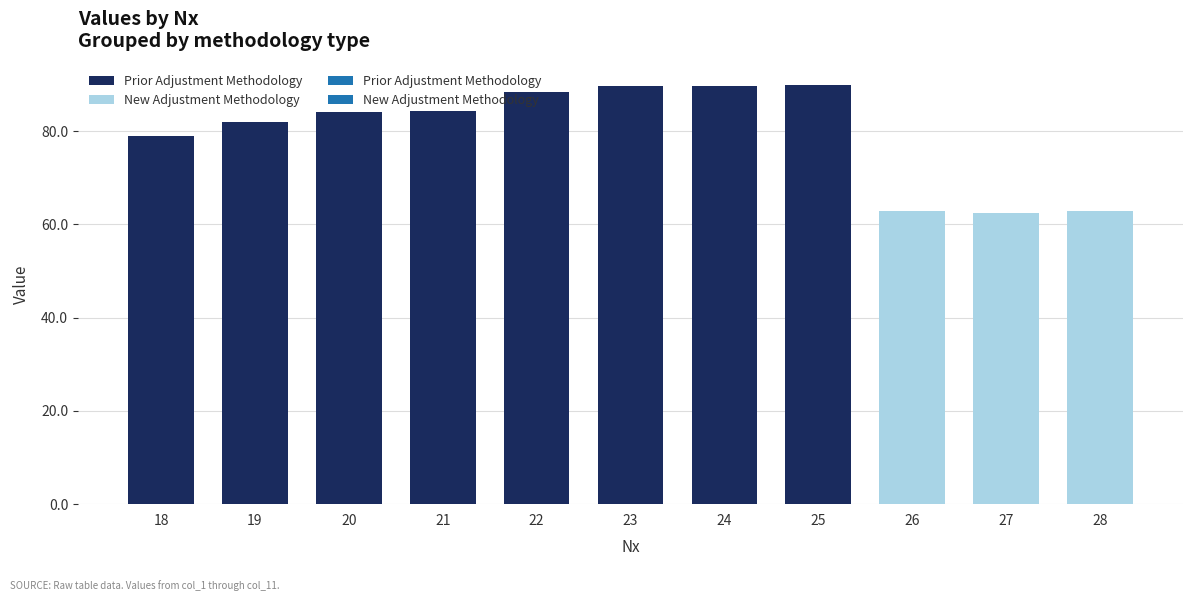

At which label does Prior Adjustment Methodology first exceed 89?

23